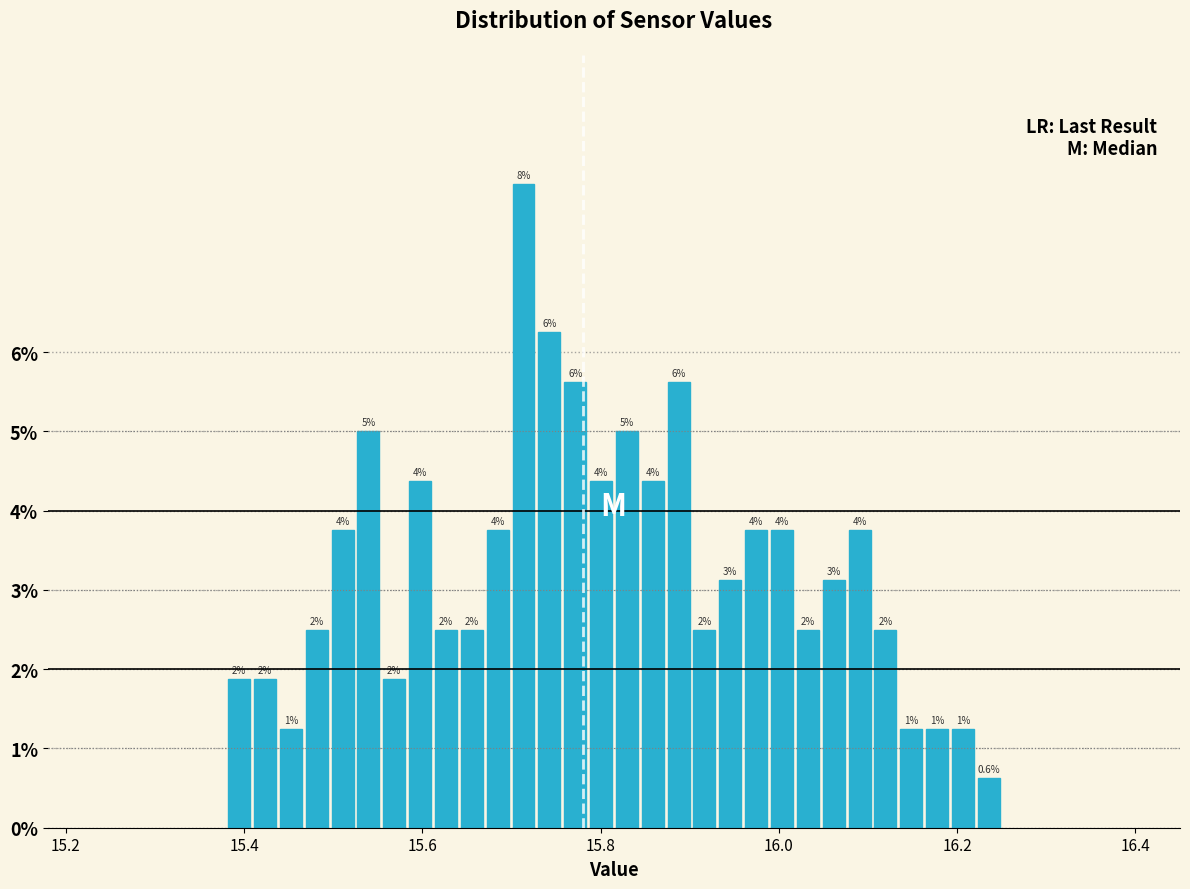

Around what value on the x-axis is the tallest bar? Give the approximate position of its centre, as read against the axis.

15.72